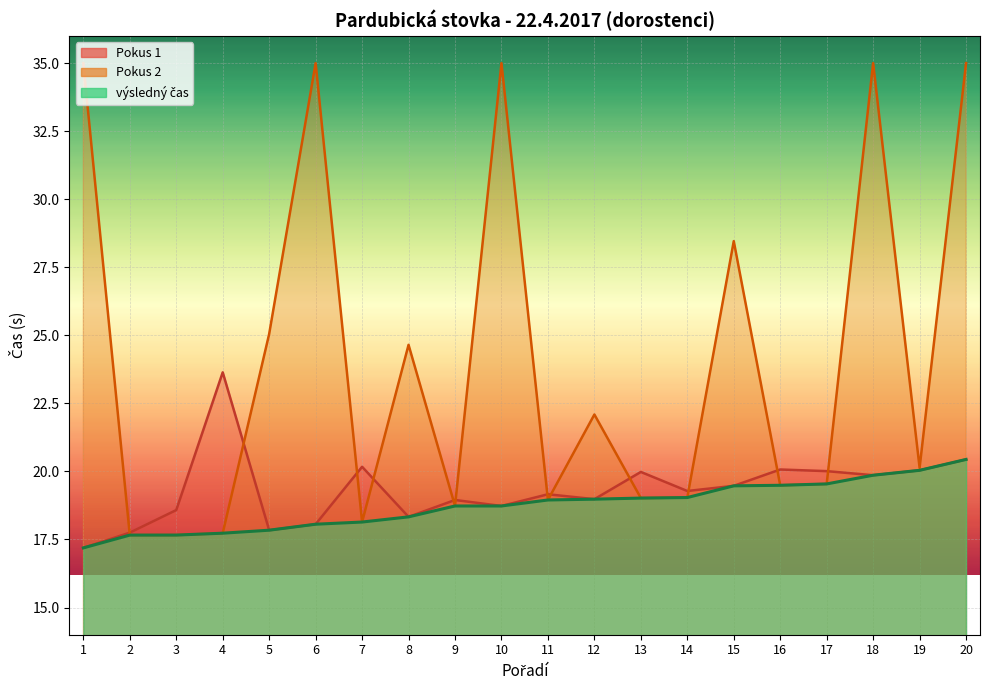

Where is Pokus 1 nearest to the value 20?

17